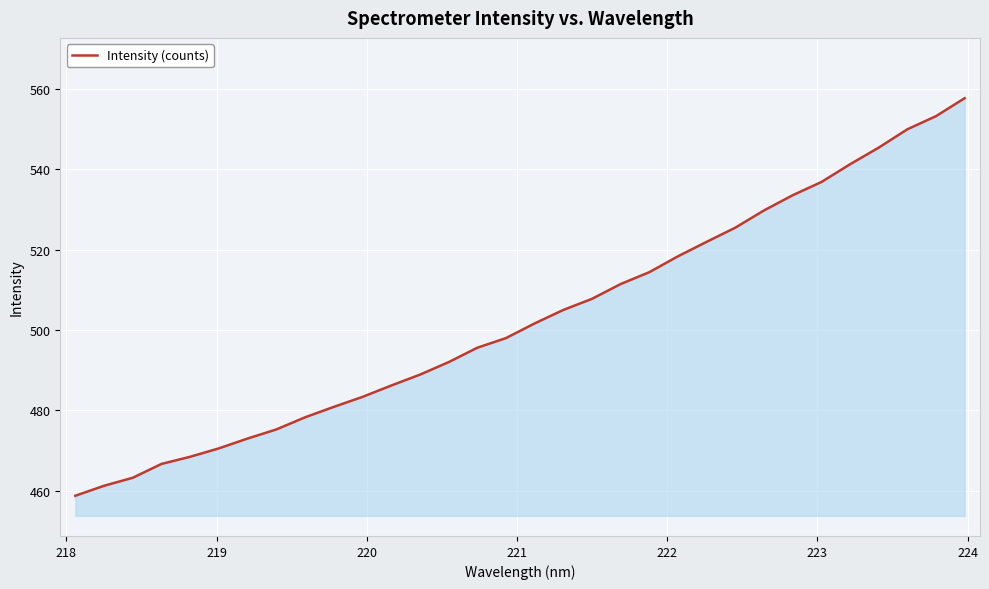

What is the maximum value shown in the chart?

557.7